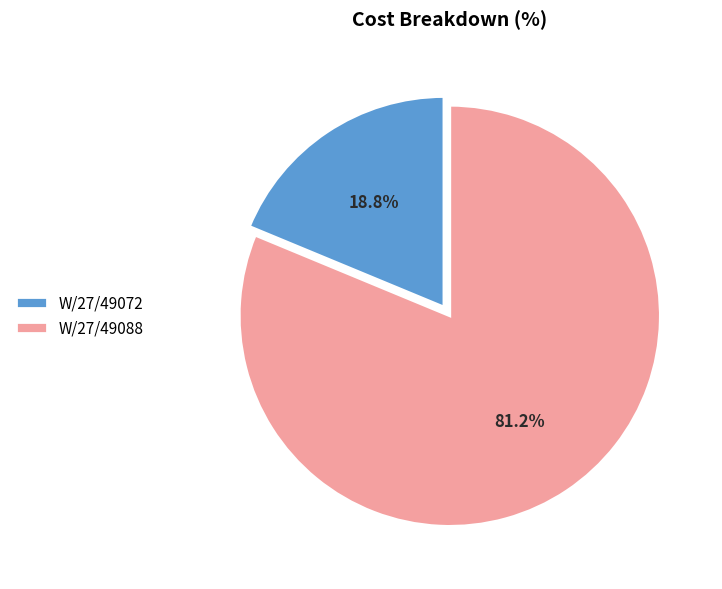

Between W/27/49072 and W/27/49088, which is larger?

W/27/49088